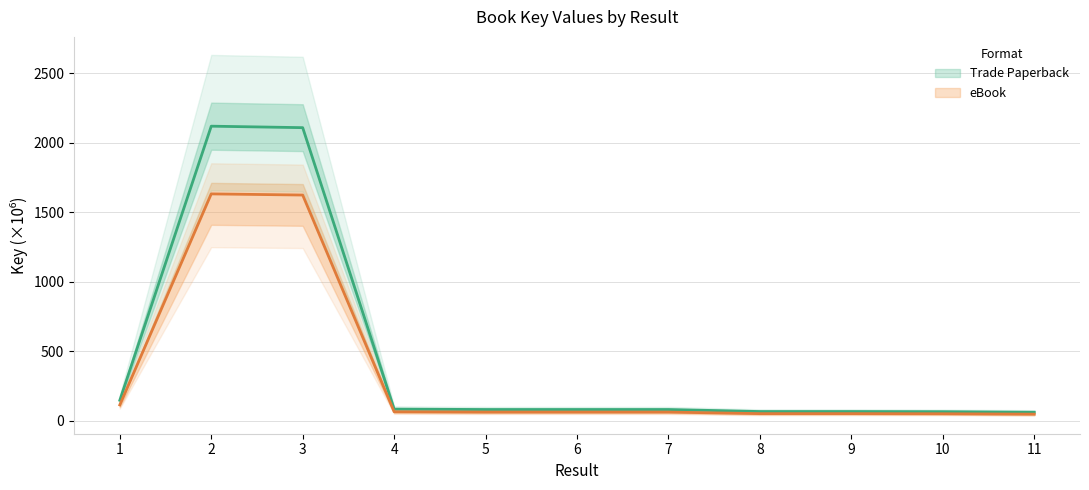

What is the difference between the Trade Paperback values at 8 and 7?

14.4